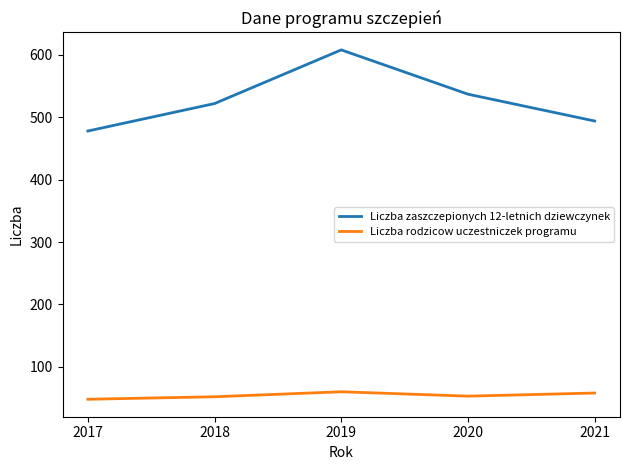

Which series has the largest total across all categories?

Liczba zaszczepionych 12-letnich dziewczynek